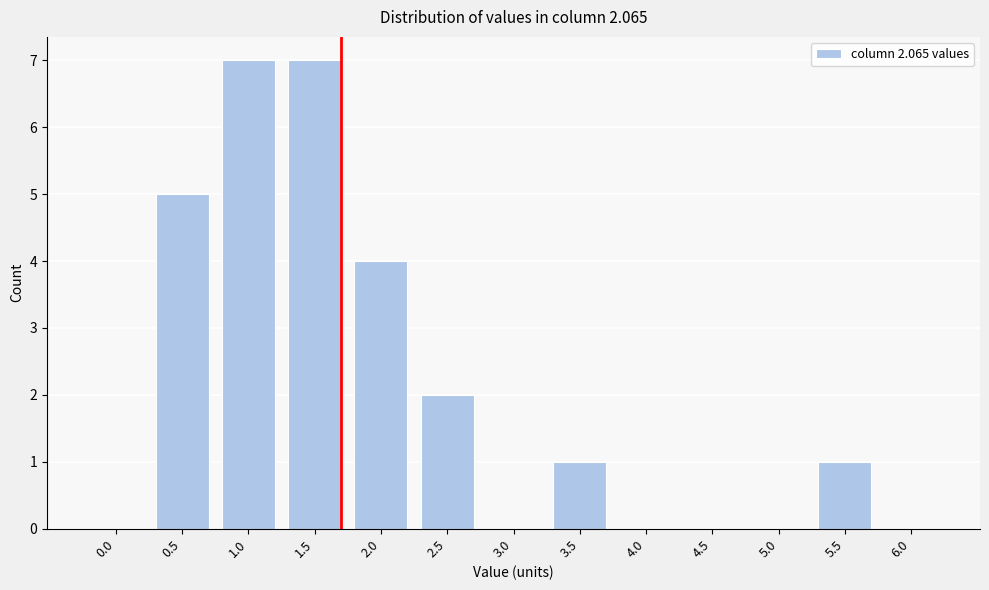

Reading right to left, what are all the values shown in this chart?

6.0=0	5.5=1	5.0=0	4.5=0	4.0=0	3.5=1	3.0=0	2.5=2	2.0=4	1.5=7	1.0=7	0.5=5	0.0=0